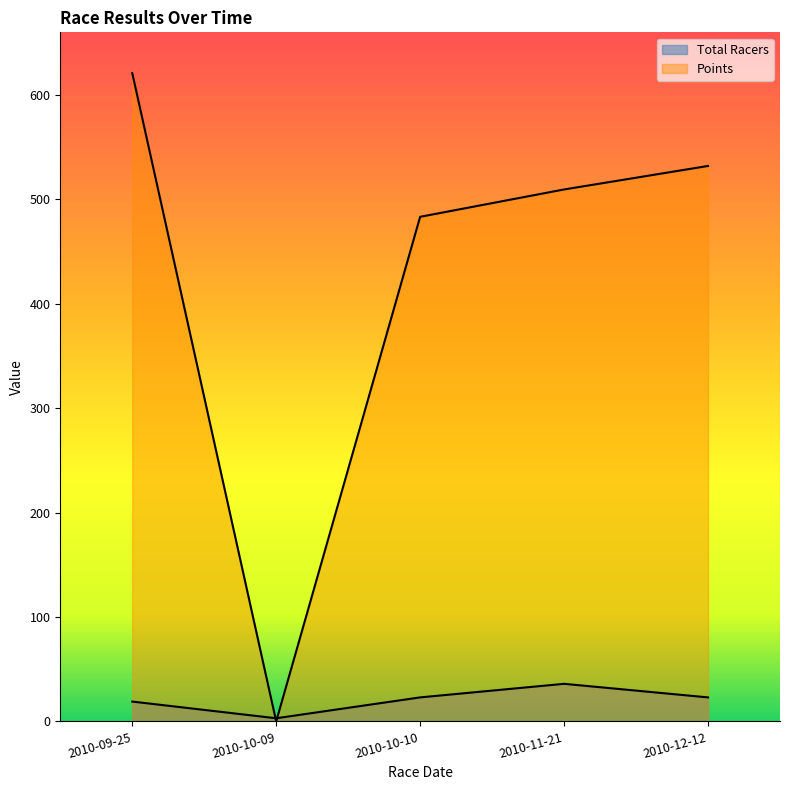

Which series has the largest total across all categories?

Points